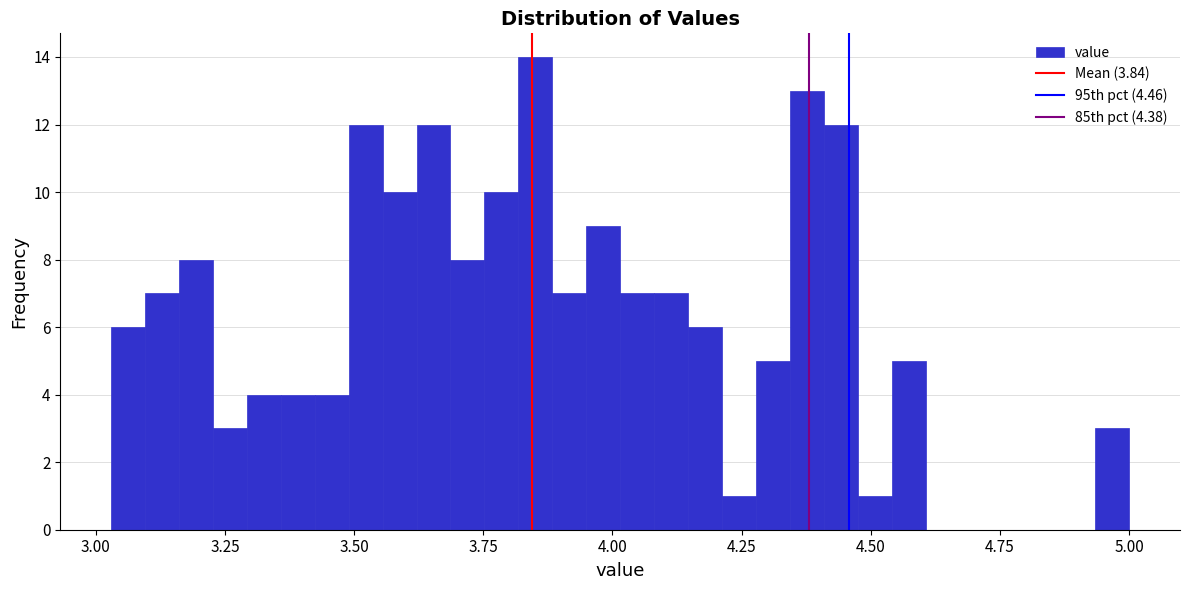

Around what value on the x-axis is the tallest bar? Give the approximate position of its centre, as read against the axis.

3.85